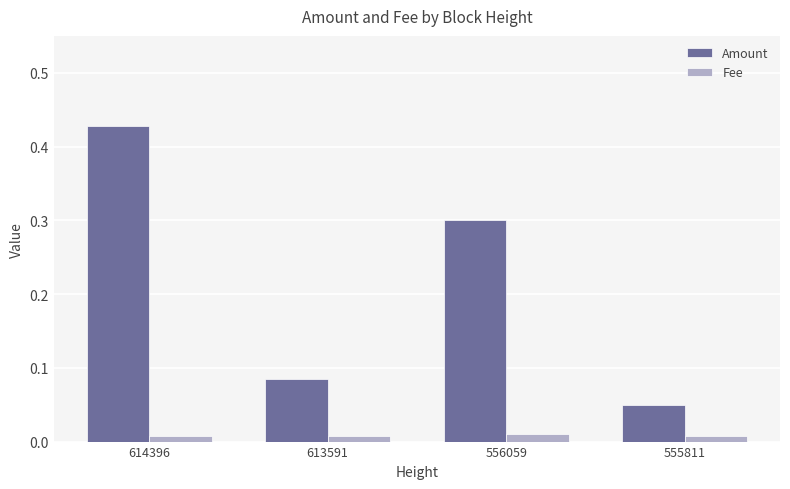

What is the difference between the maximum and second lowest values in the Amount series?

0.3